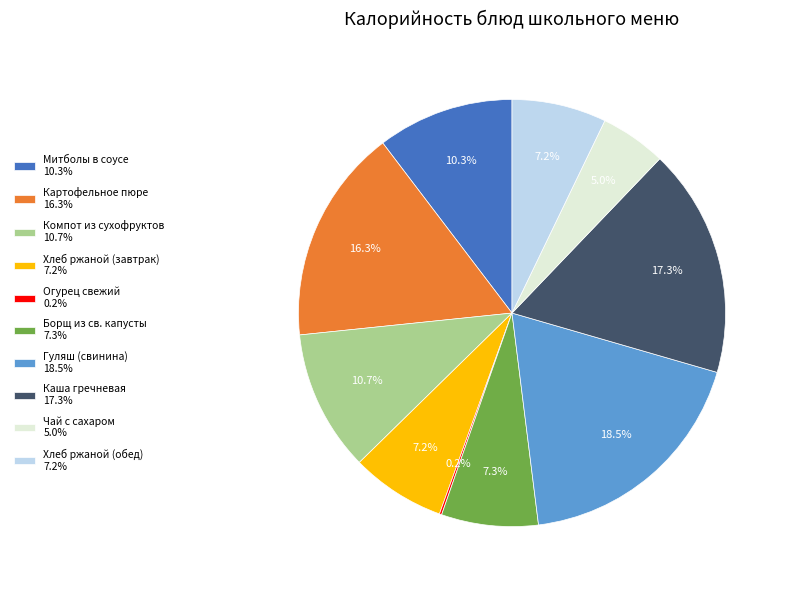

The Хлеб ржаной (обед) slice represents 1% of the pie. True or false?

False